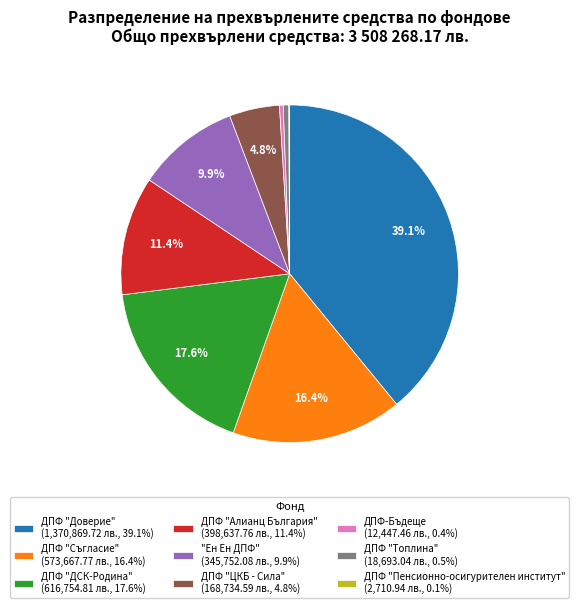

Is there a majority slice in this chart?

No